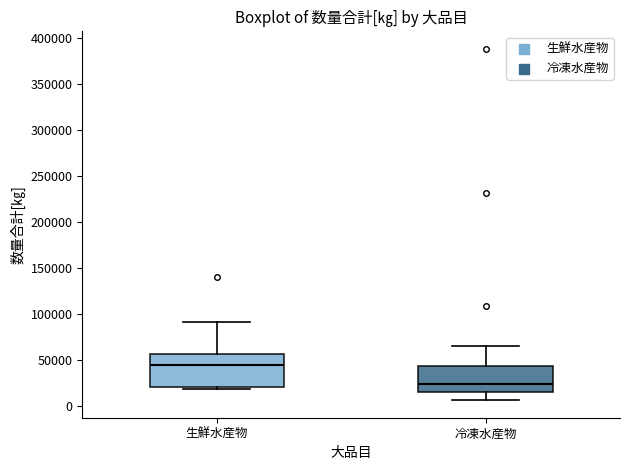

Which box's median line is the lowest?

冷凍水産物